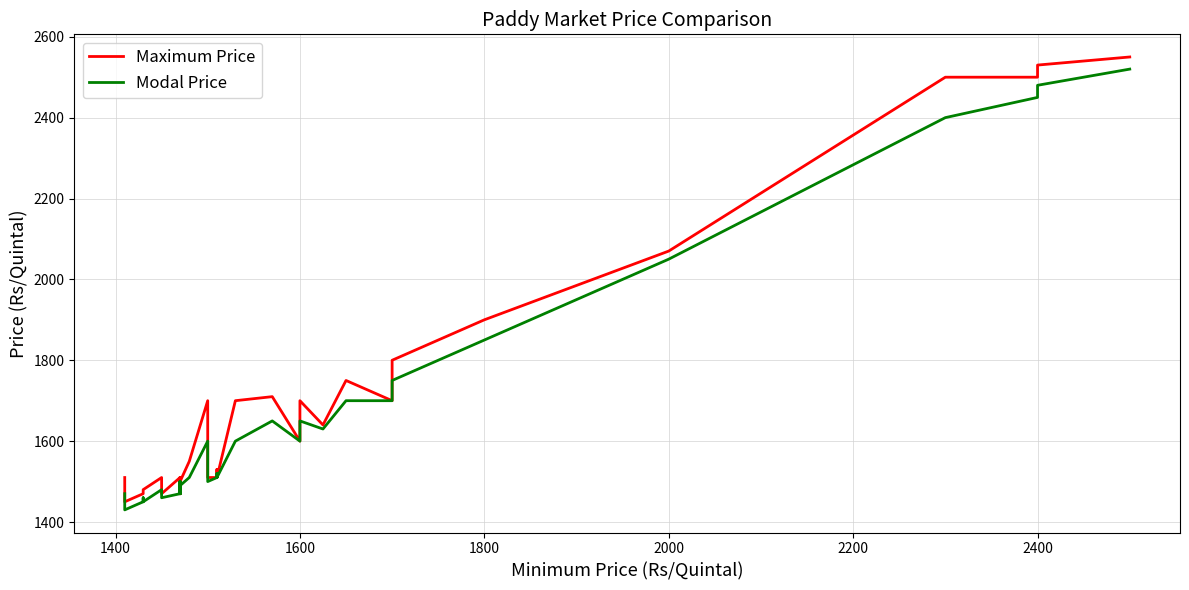

Rank the series at 2200 from highest to lowest value.

Maximum Price, Modal Price